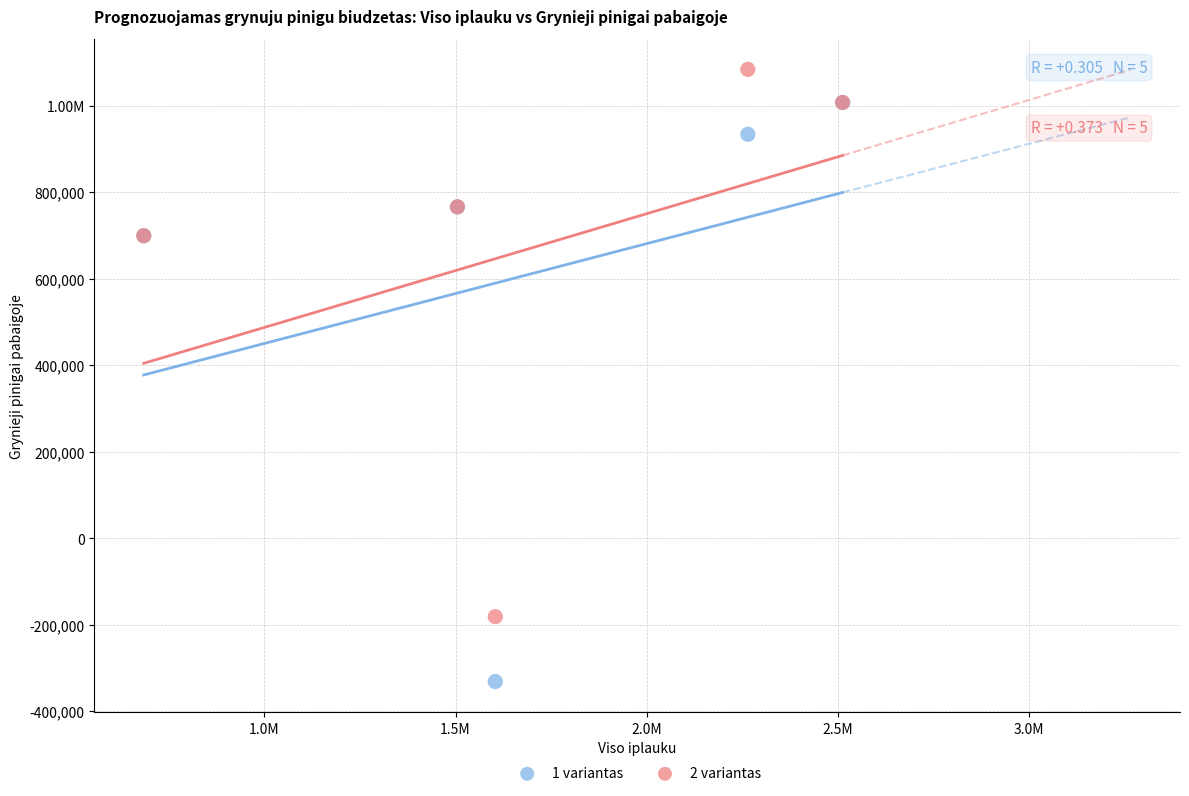

What are all the series names shown in the legend?

1 variantas, 2 variantas